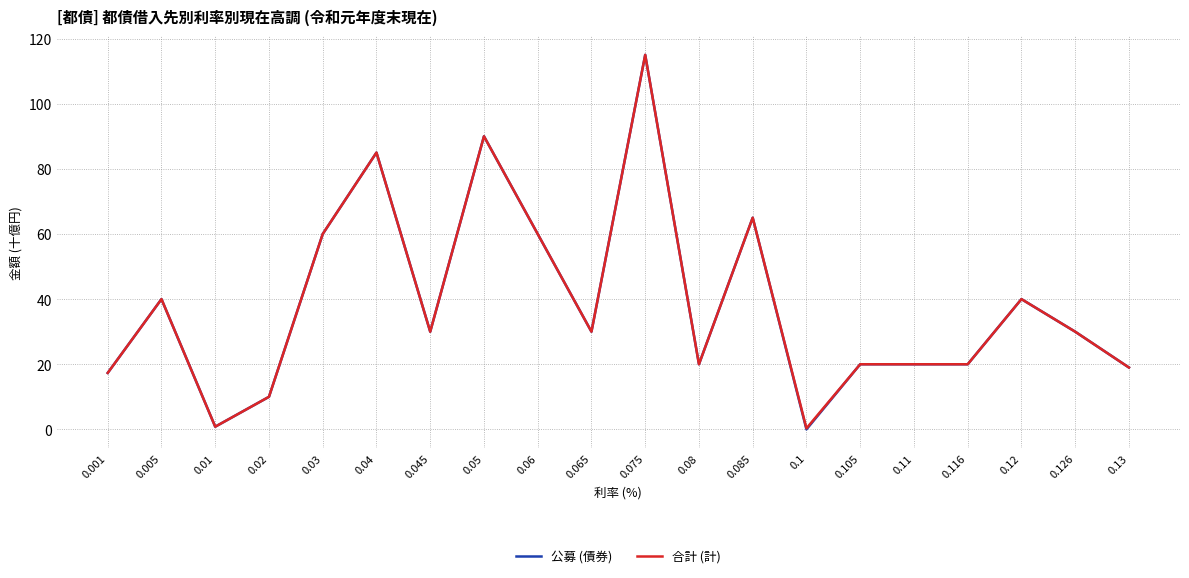

Is the value of 公募 (債券) at 0.045 greater than the value of 合計 (計) at 0.116?

Yes